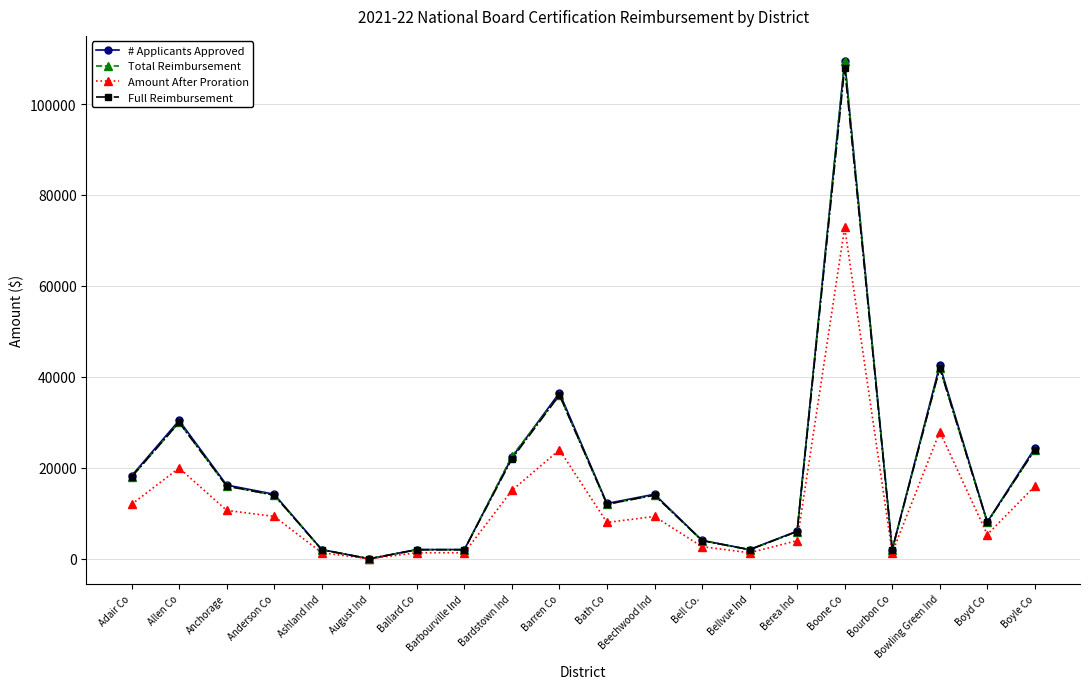

What is the difference between the Amount After Proration values at Bellvue Ind and Bath Co?

6655.0